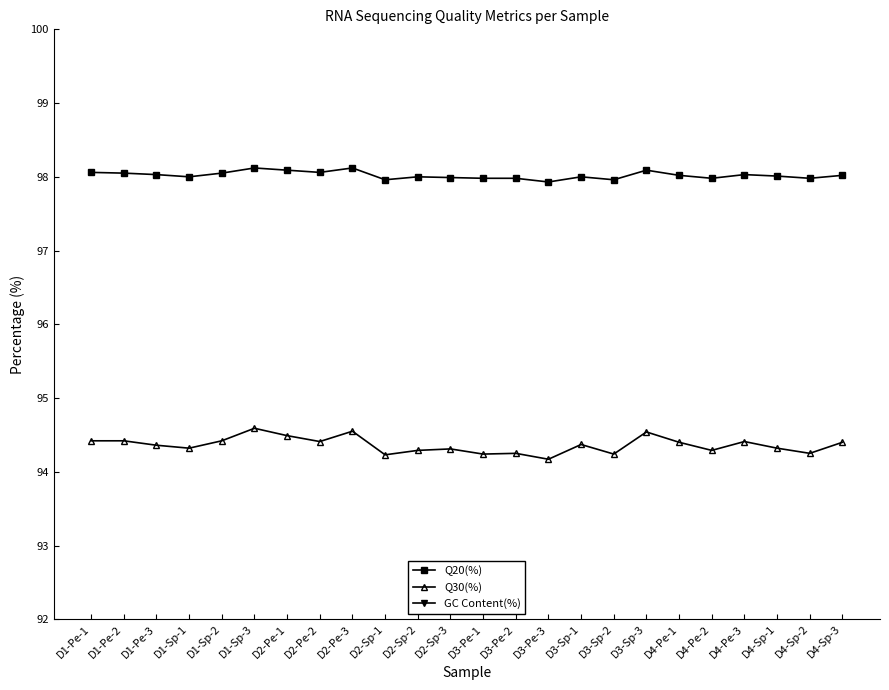

True or false: GC Content(%) has a value of 50.4 at D3-Pe-2.

True